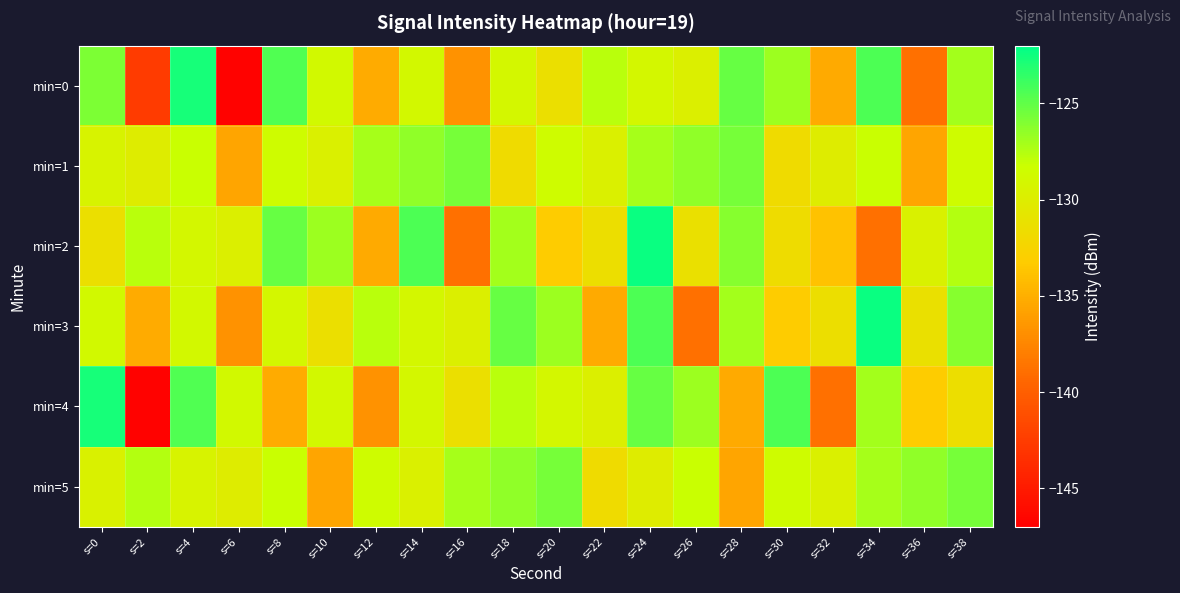

Which series has the largest total across all categories?

min=5